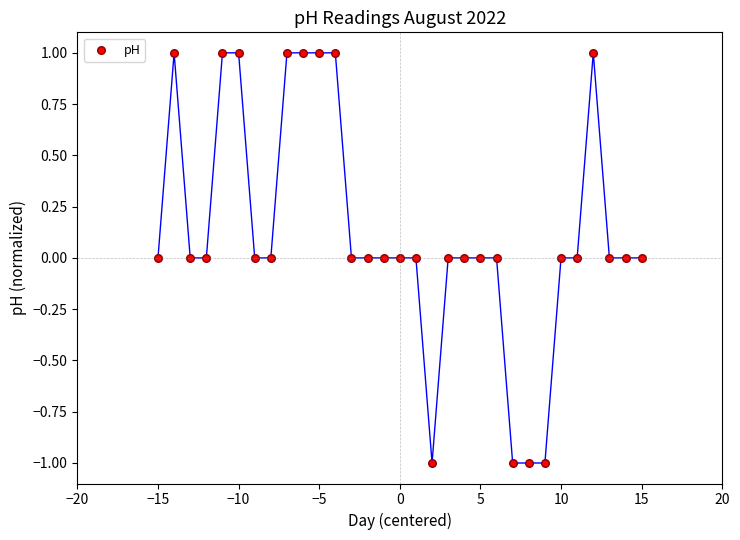

What is the range of Y values (max minus min)?

2.0